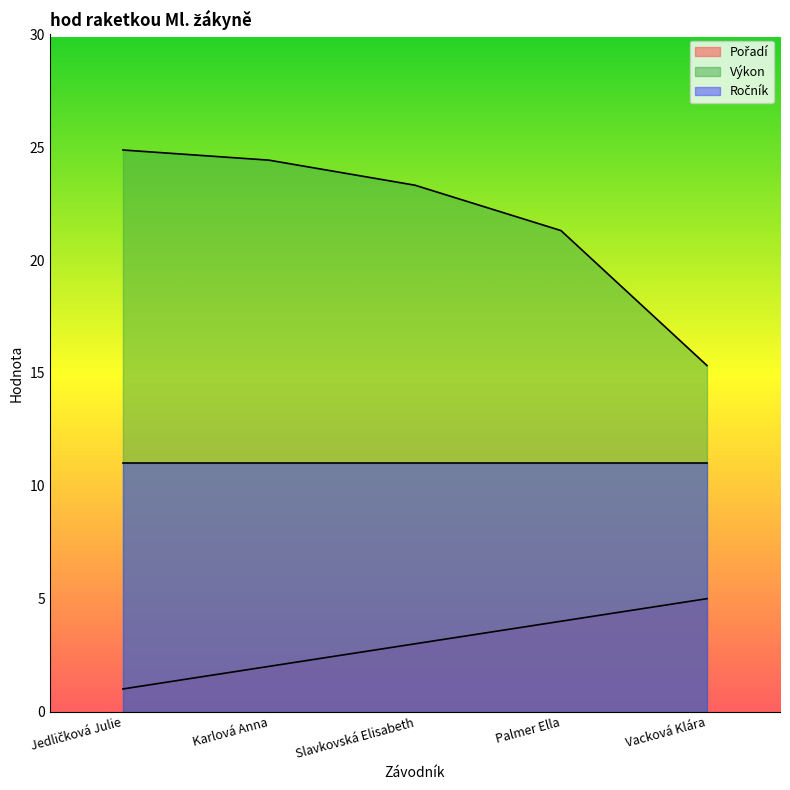

True or false: Výkon and Pořadí cross at least once.

False